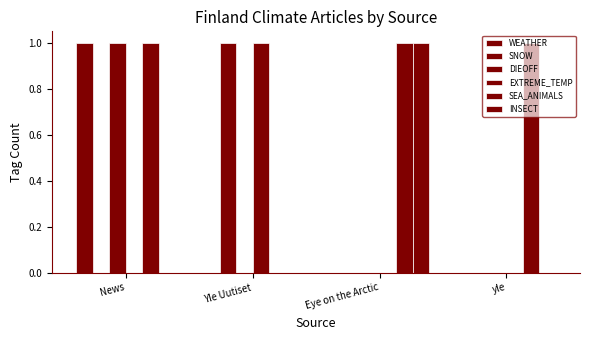

How many positive values does the SEA_ANIMALS series have?

3